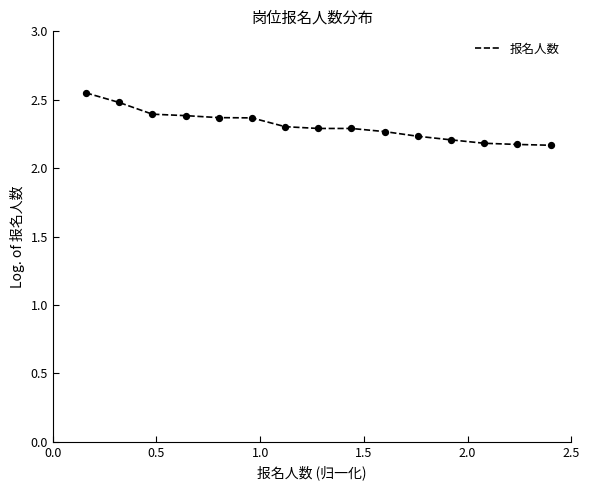

What is the difference between the maximum and minimum values?

0.4